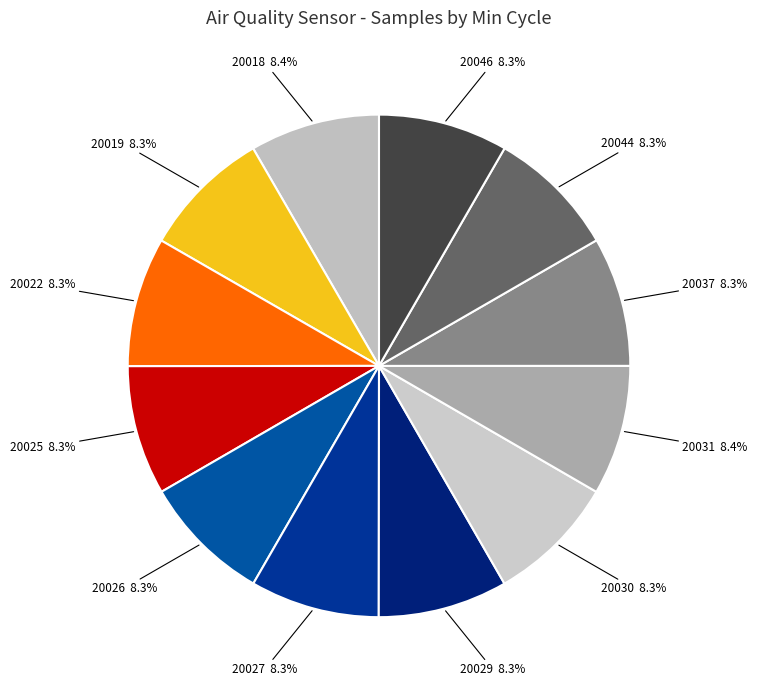

The 20027 slice represents 20% of the pie. True or false?

False